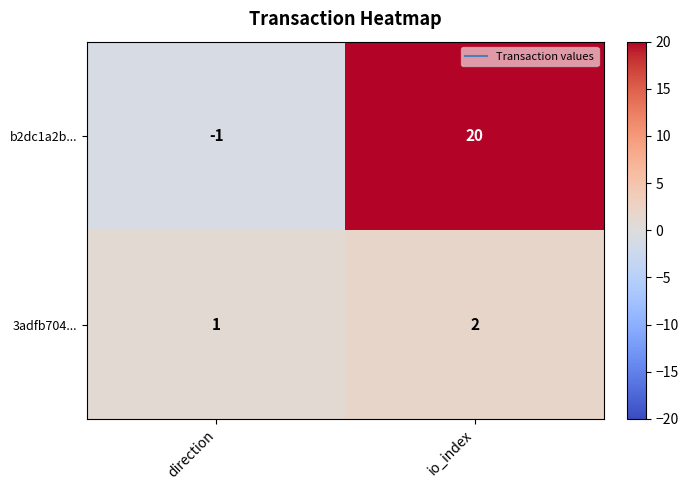

What is the sum of the b2dc1a2b... values at io_index and direction?

19